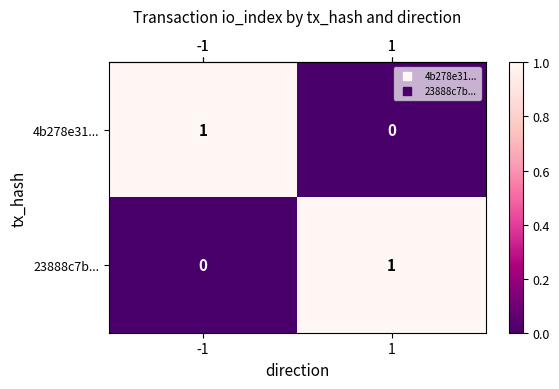

Is the value of 4b278e31... at 1 greater than the value of 23888c7b... at 1?

No